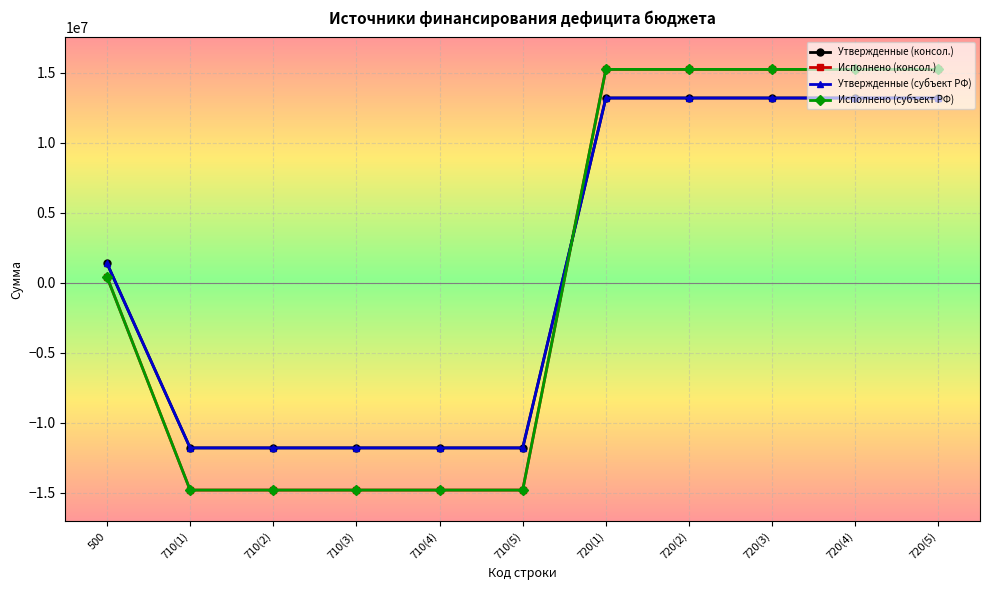

What is the difference between the Исполнено (субъект РФ) values at 720(5) and 710(2)?

30035399.6